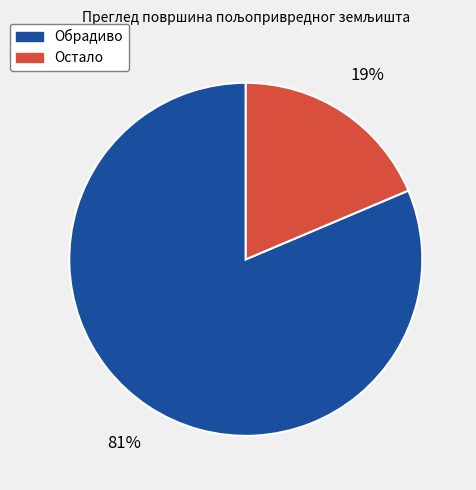

How many slices are in this pie chart?

2